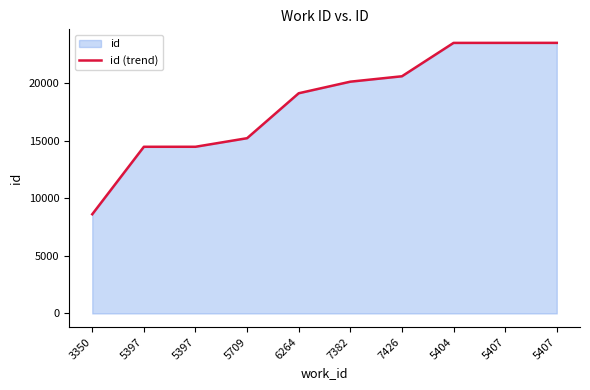

Reading left to right, list all the values displayed in this chart.

8623	14487	14488	15233	19140	20146	20616	23517	23519	23520